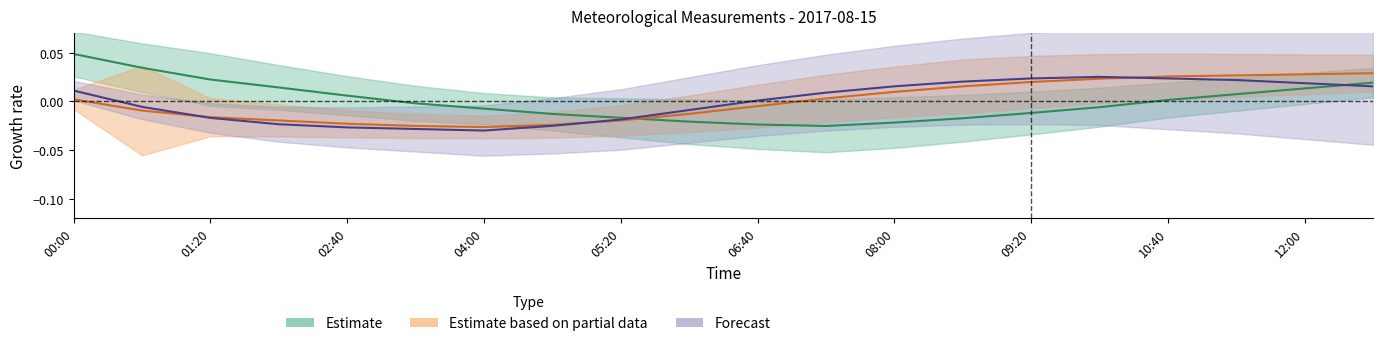

What is the total value across all series at 04:40?

-0.1